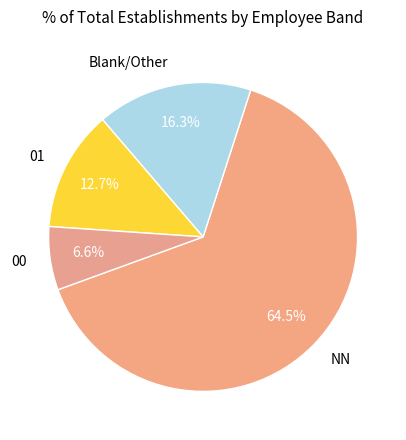

Is there a majority slice in this chart?

Yes